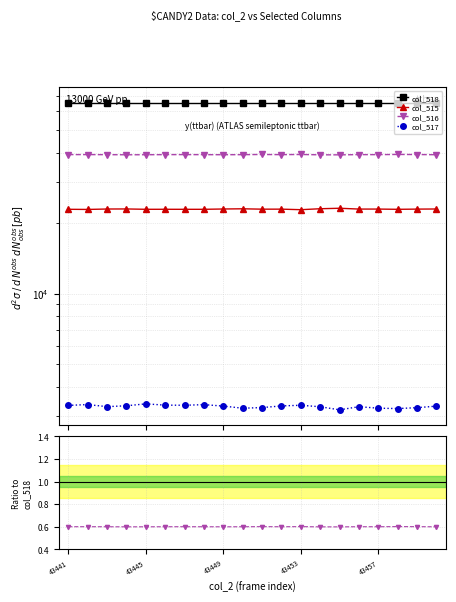

True or false: col_516 and col_515 cross at least once.

False